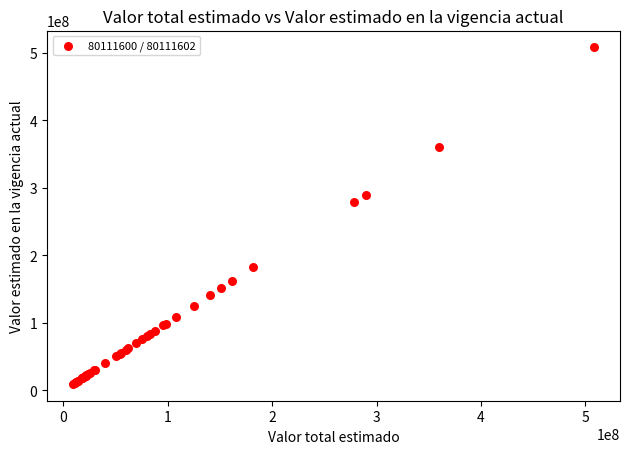

What Y value in the scatter plot is closest to 258825000?

278300000